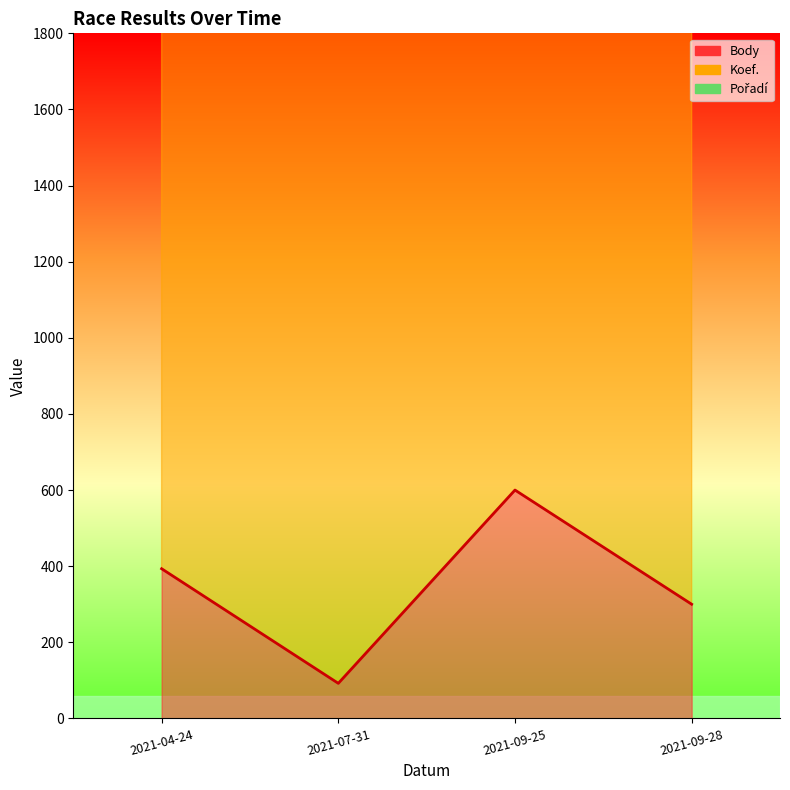

True or false: Body and Koef. intersect in this chart.

False